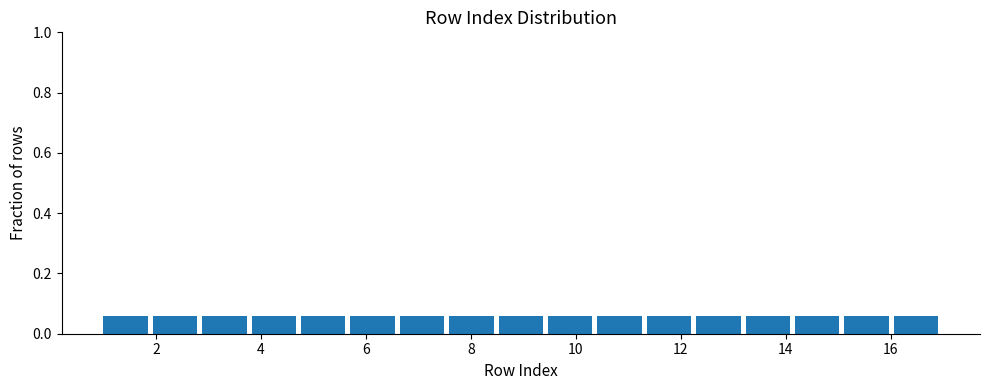

What is the height of the bar covering 9.4 to 10.4 on the x-axis? Neither the bar edges nor the heights are printed on the chart, so give them approximately, as read against the axes.

0.06